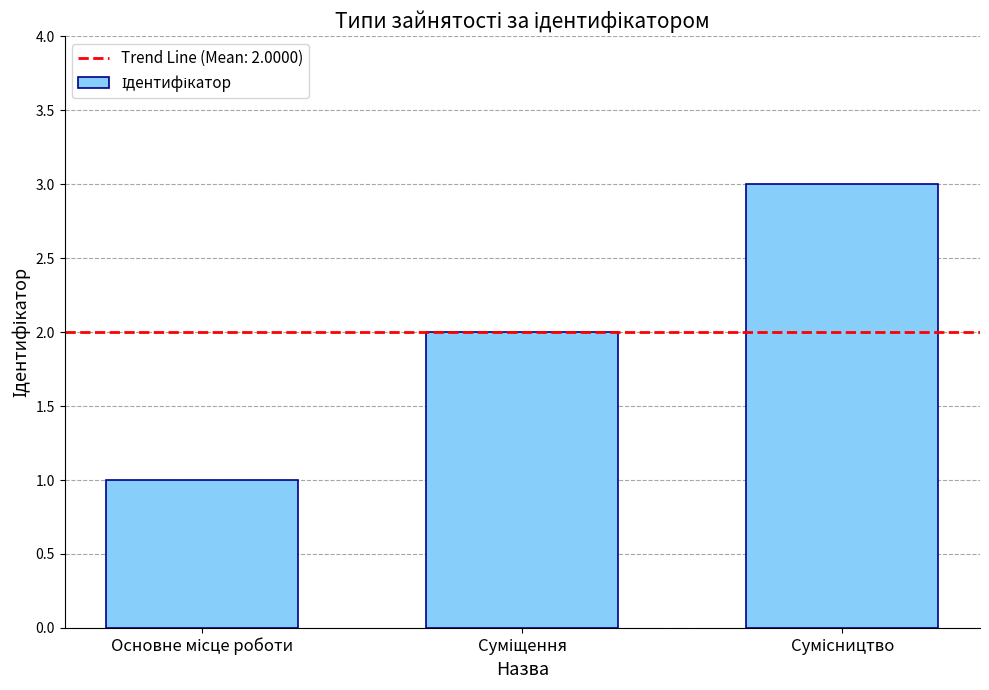

What is the sum of all values?

6